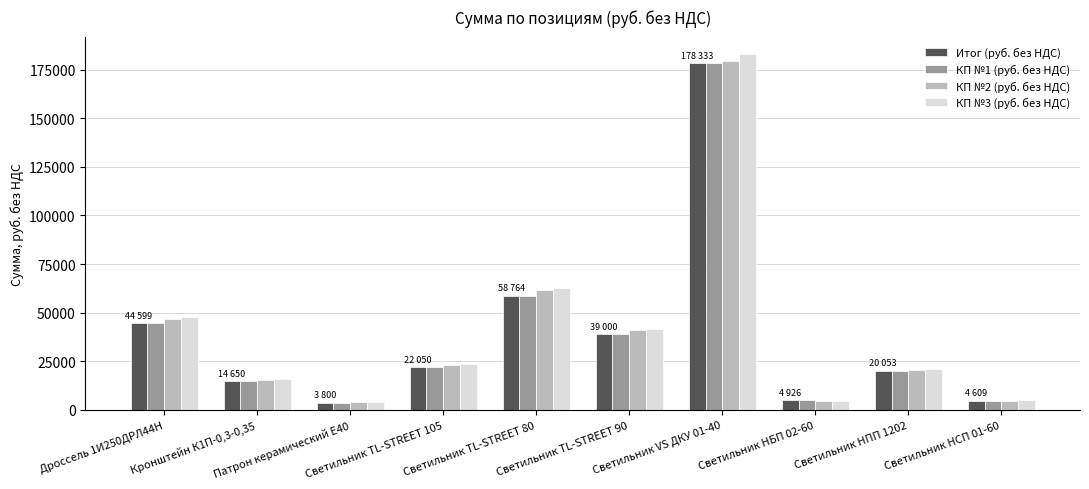

How many bars are there in each group?

4